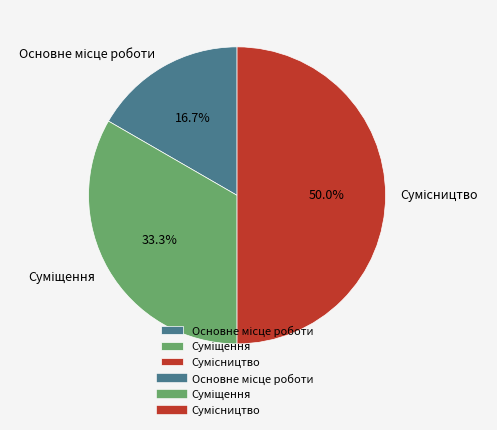

To the nearest percent, what percentage of the pie is Сумісництво?

50%